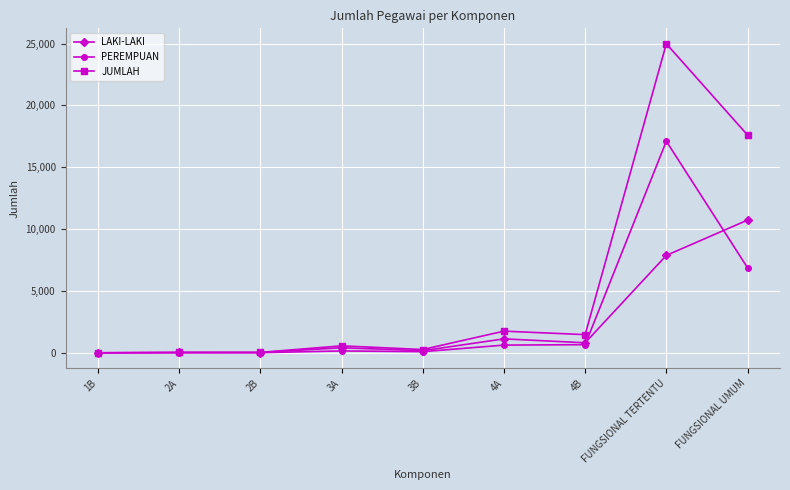

At which label does JUMLAH reach its peak?

FUNGSIONAL TERTENTU